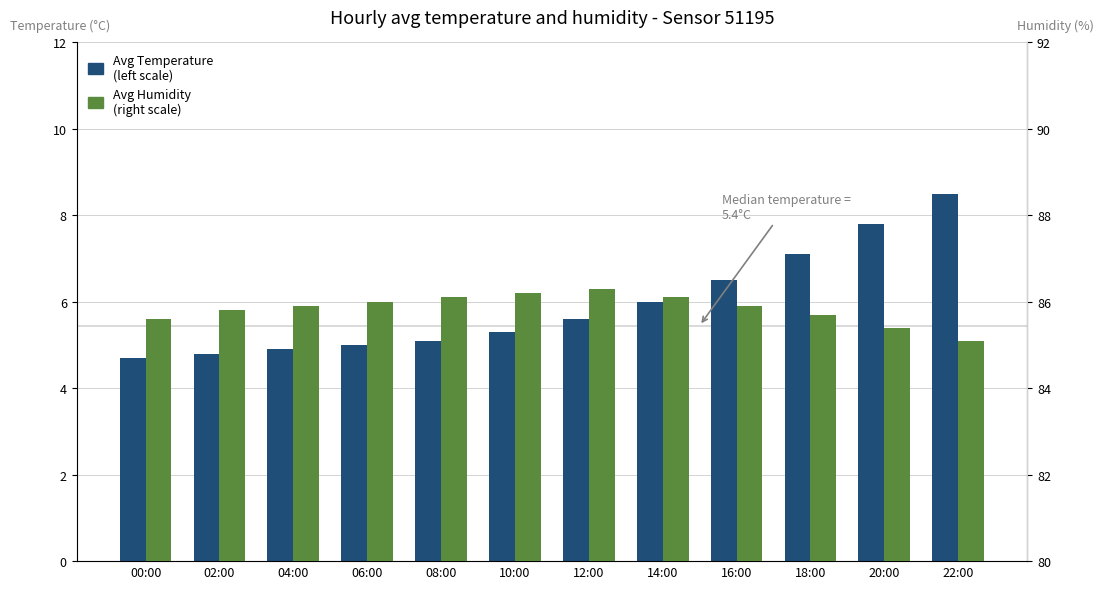

Rank the series at 12:00 from lowest to highest value.

Avg Temperature (left scale), Avg Humidity (right scale)